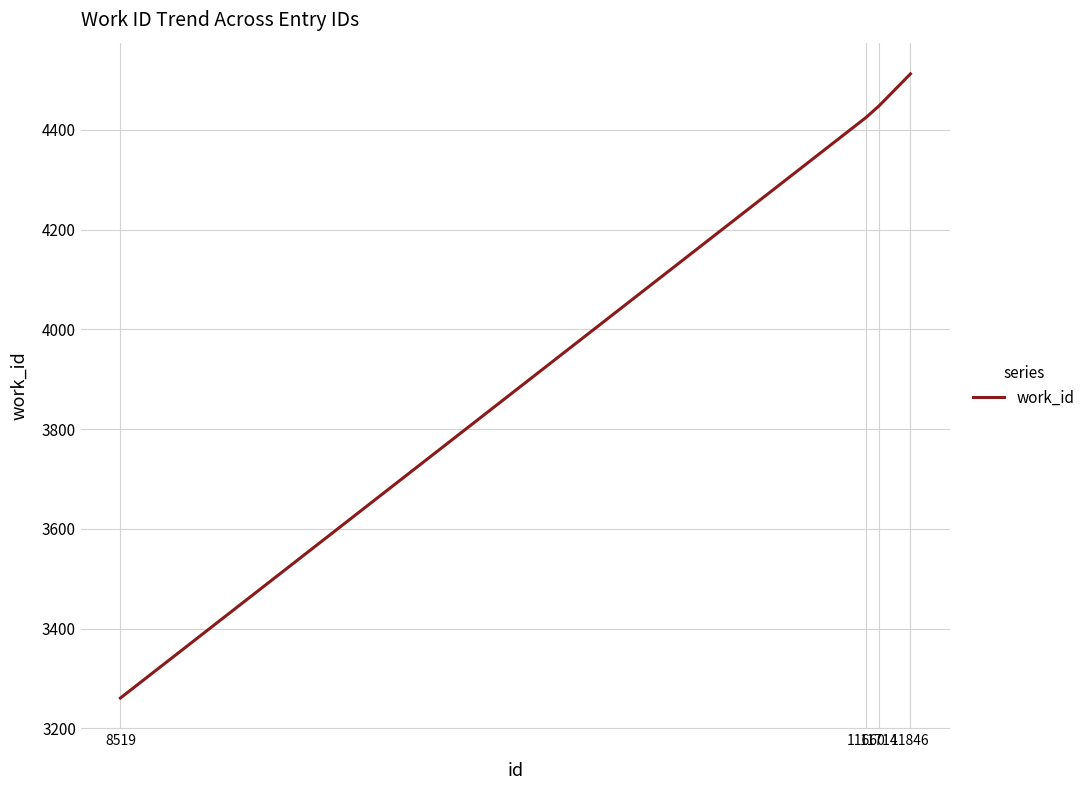

What is the greatest value displayed?

4512